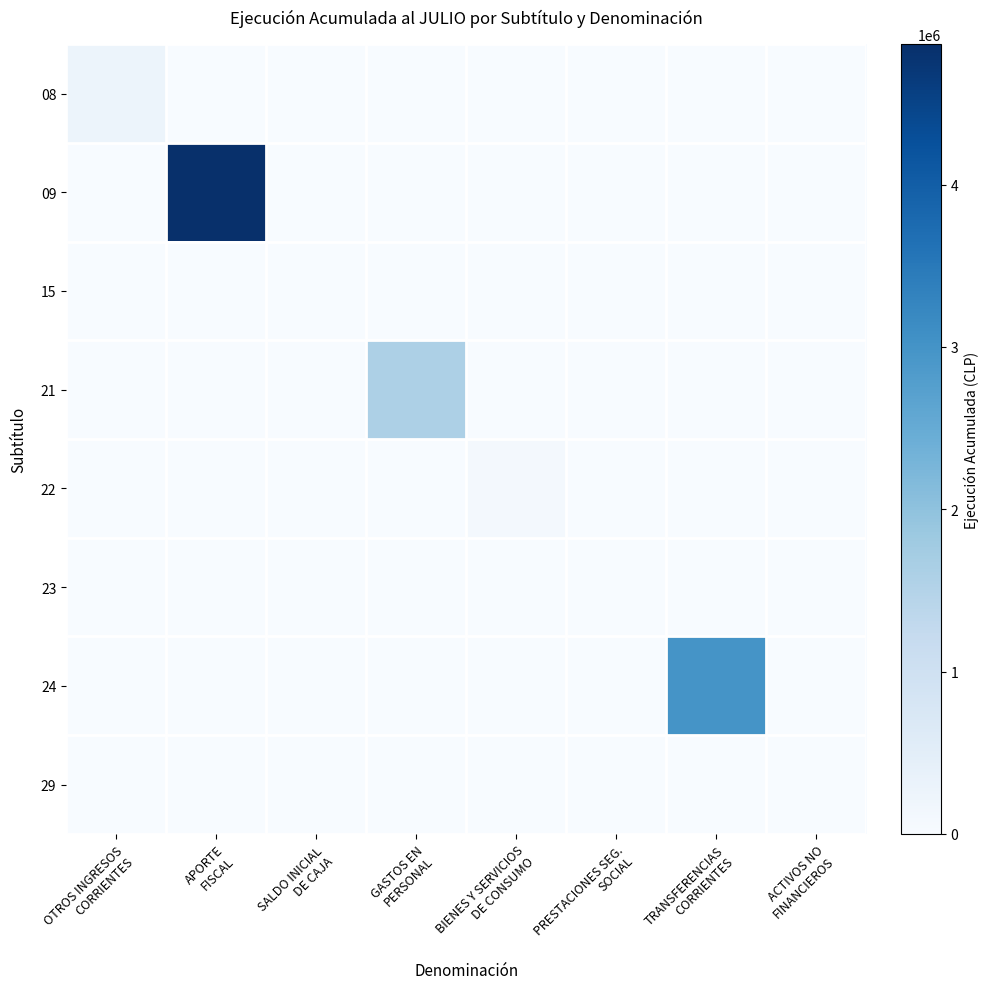

What is the maximum value shown in the chart?

4865566